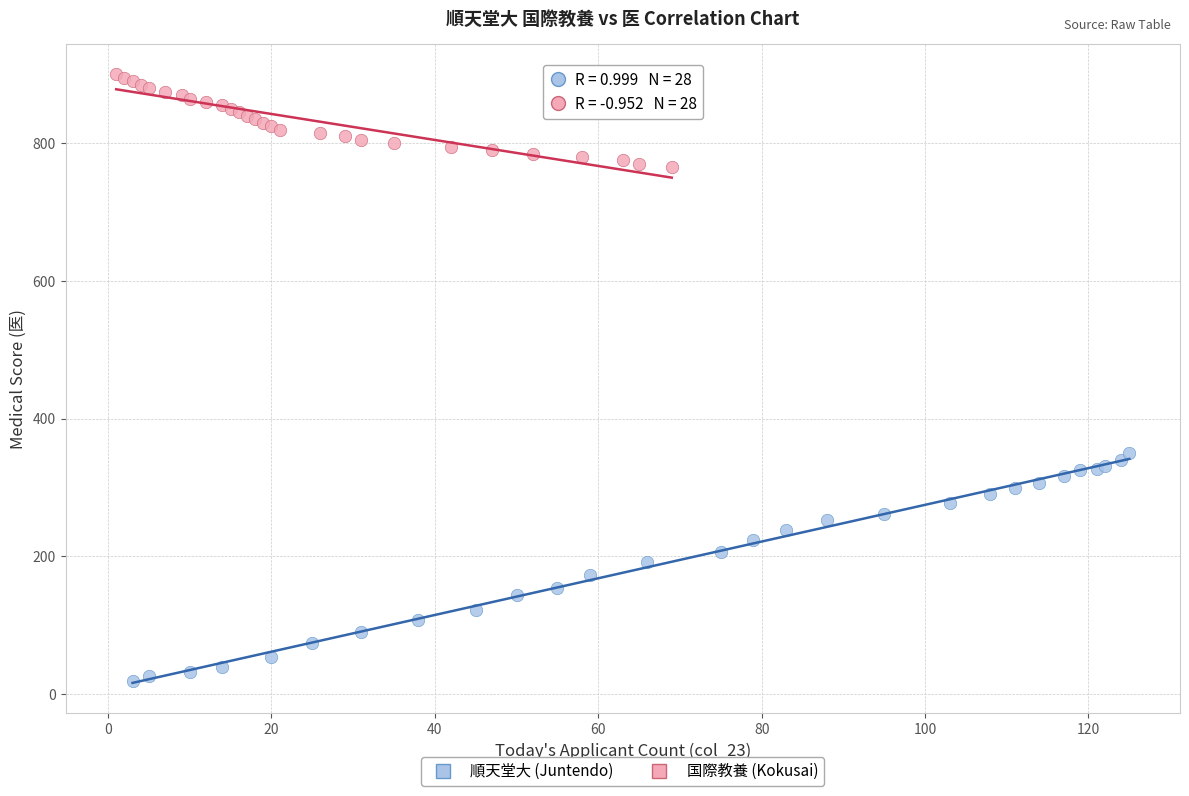

What are all the series names shown in the legend?

順天堂大 (Juntendo), 国際教養 (Kokusai)